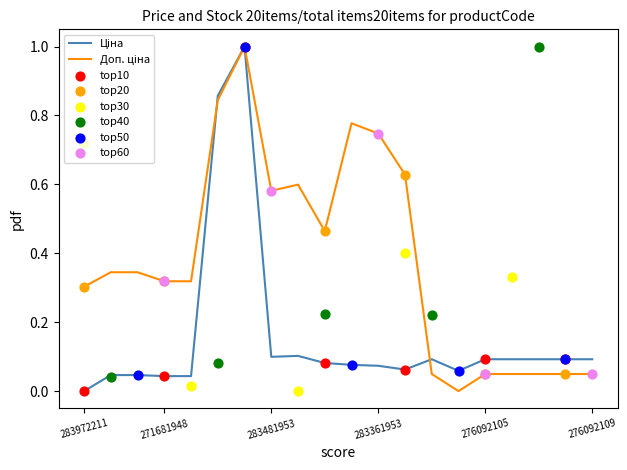

Which series has the largest Y range (max minus min)?

Ціна